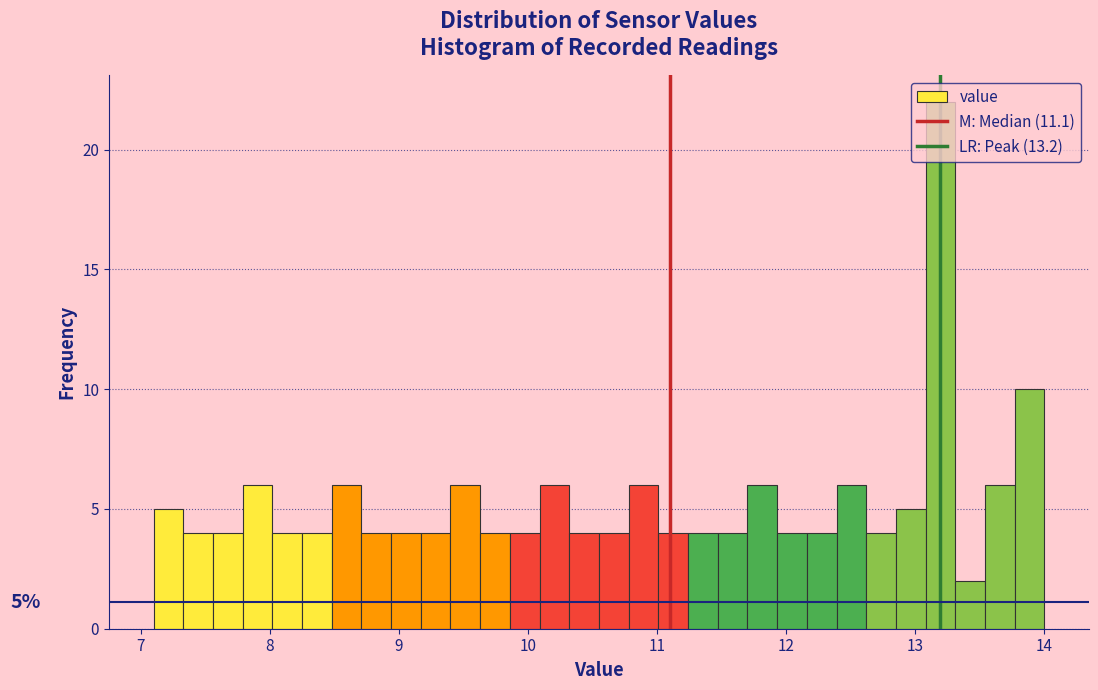

Read against the x-axis, roughly where is the centre of the tallest bar?

13.2